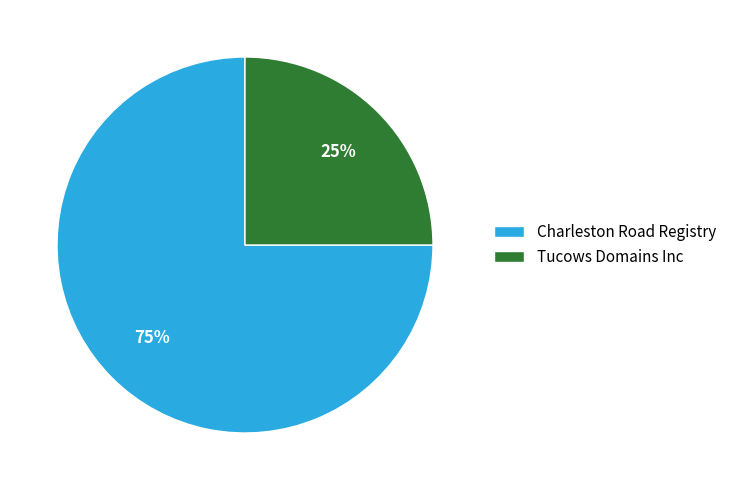

Combined, do Tucows Domains Inc and Charleston Road Registry account for over 50%?

Yes